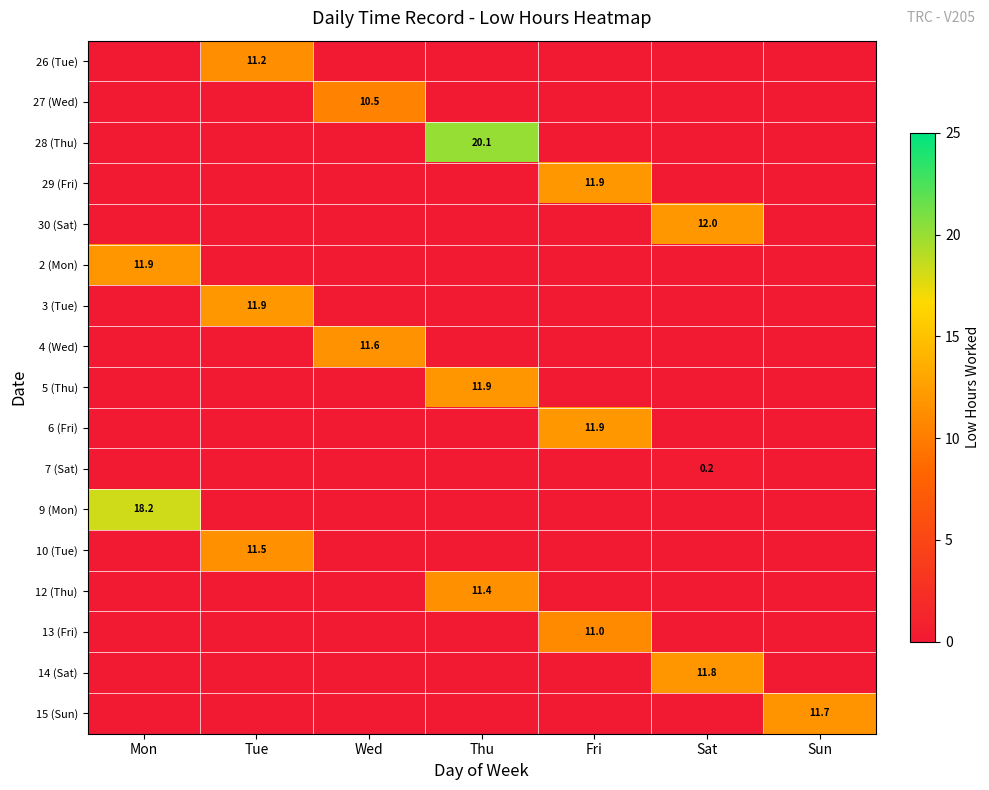

The 10 (Tue) series shows 5.6 at Tue. True or false?

False